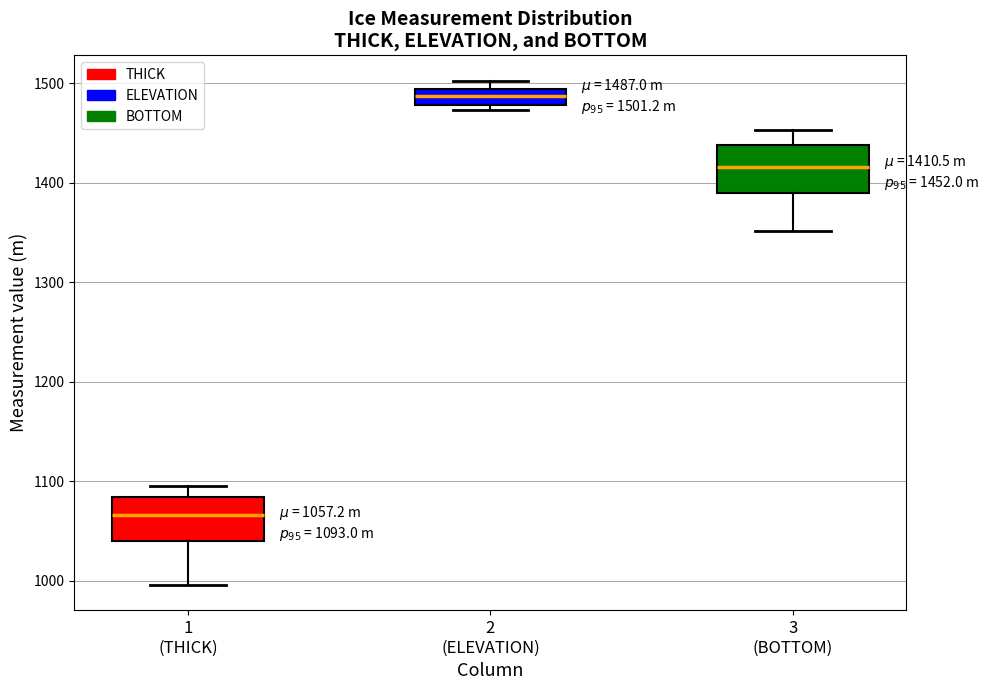

Which box's median line is the highest?

2 (ELEVATION)